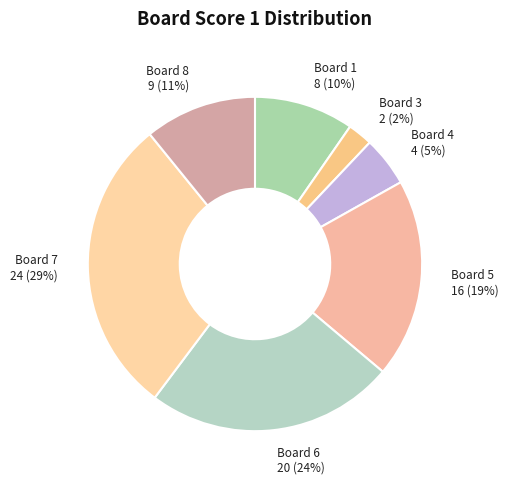

Does any single category account for the majority?

No